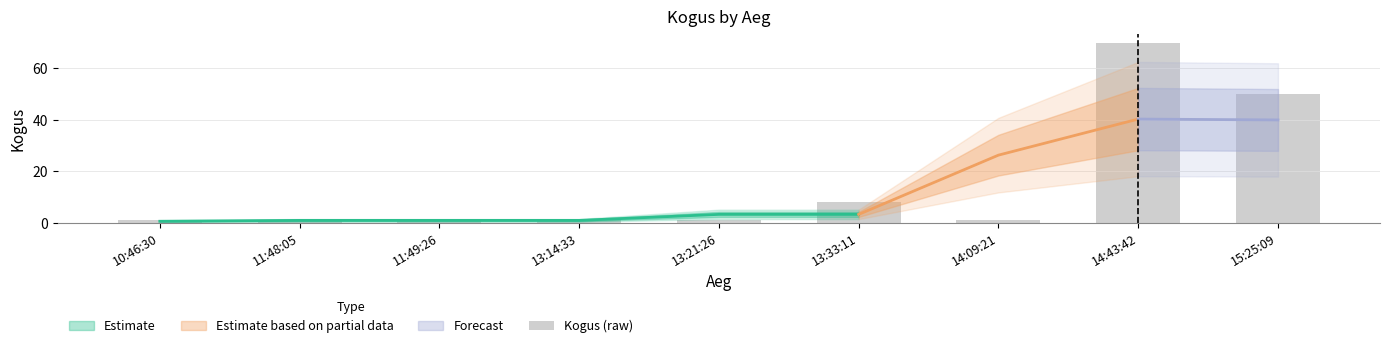

The value at 14:09:21 is 1. True or false?

False